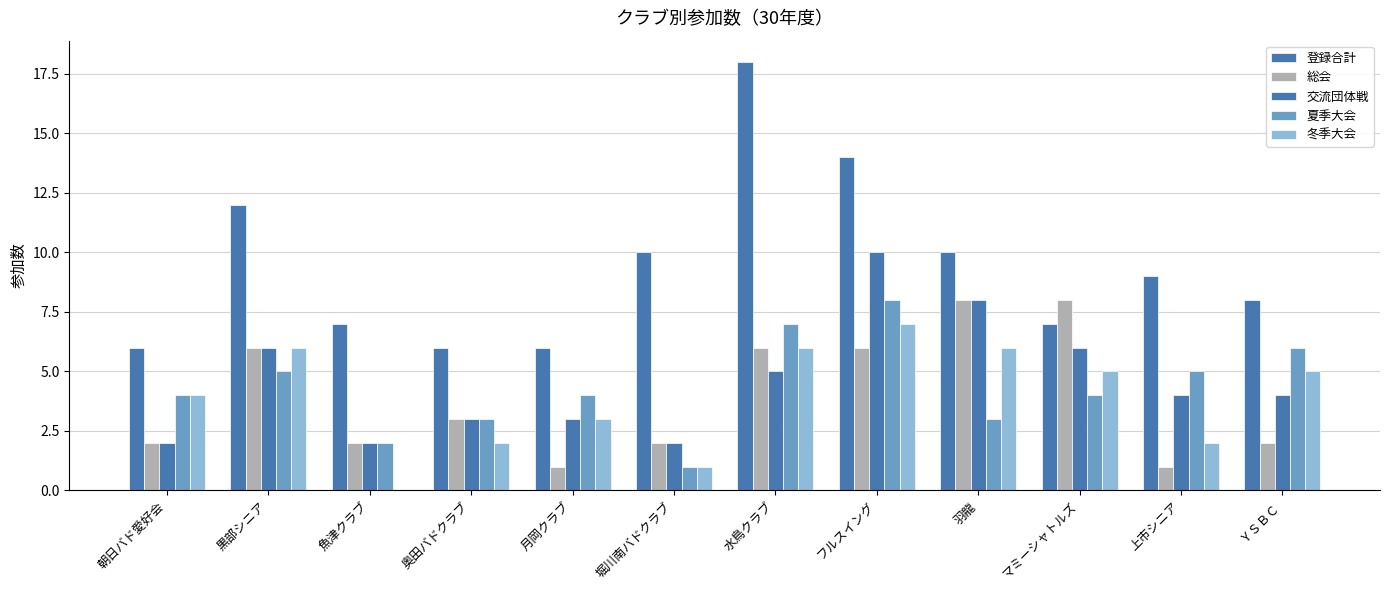

What position from the right is マミーシャトルズ?

3